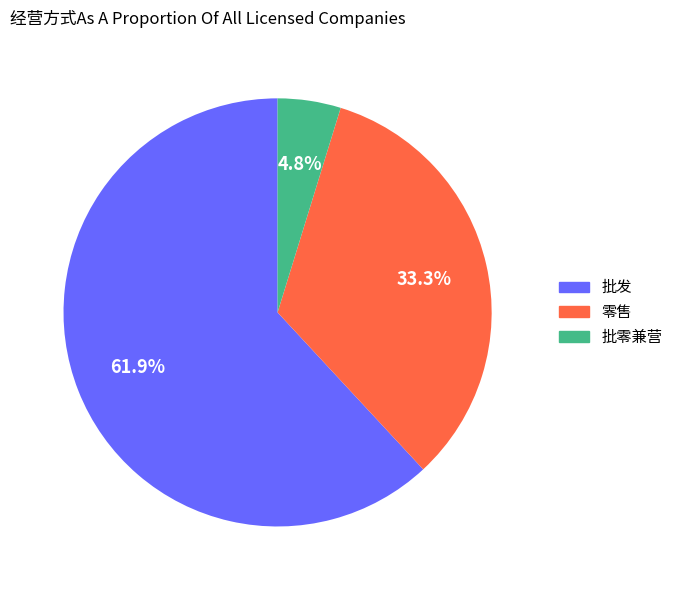

Which has a higher value, 零售 or 批发?

批发